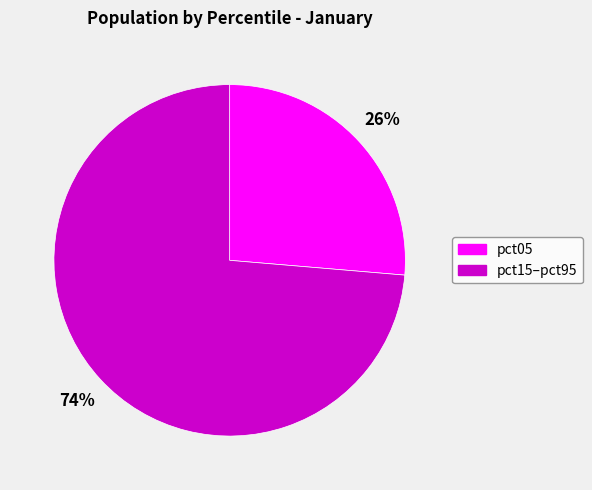

To the nearest percent, what is the average slice percentage?

50%